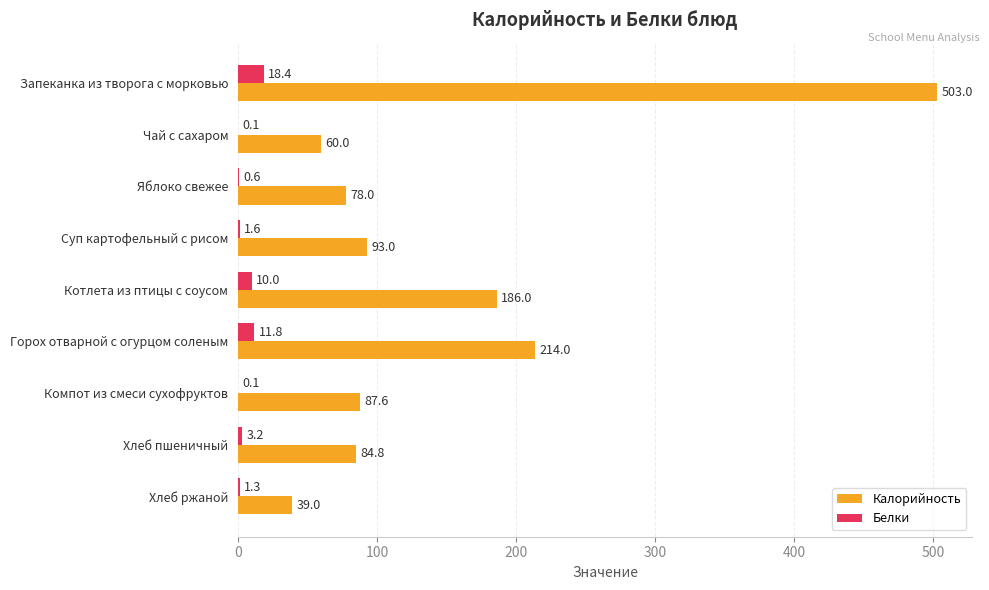

What is the sum of all Калорийность values?

1345.4